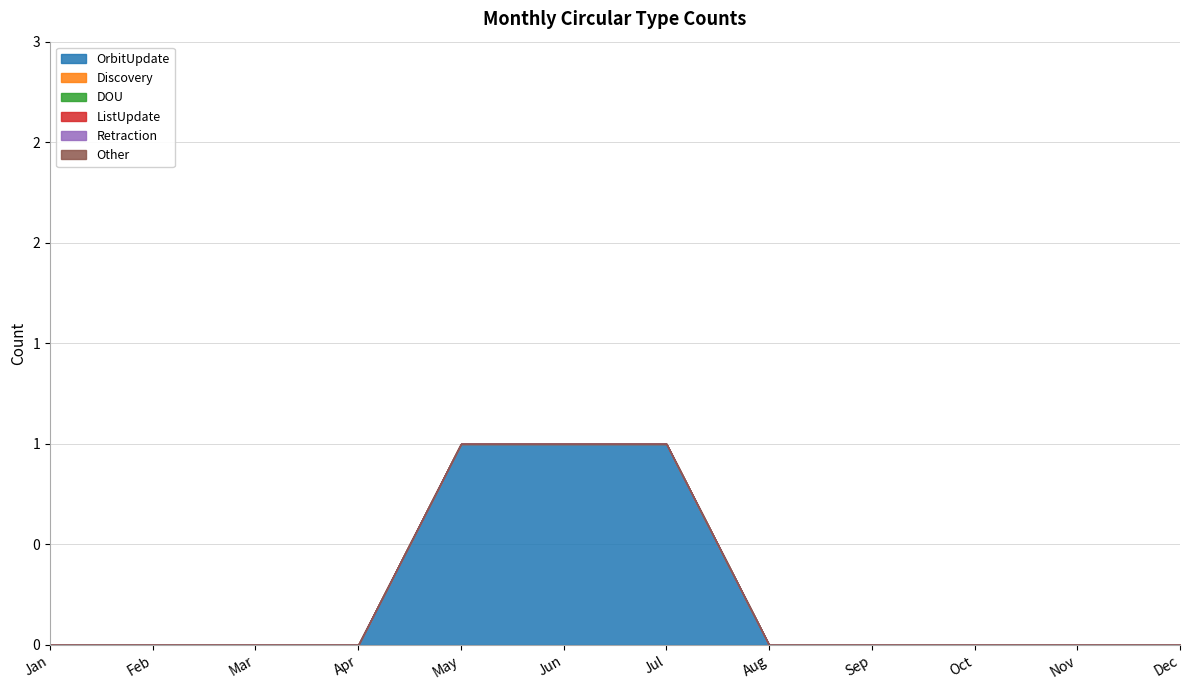

What are all the series names shown in the legend?

OrbitUpdate, Discovery, DOU, ListUpdate, Retraction, Other